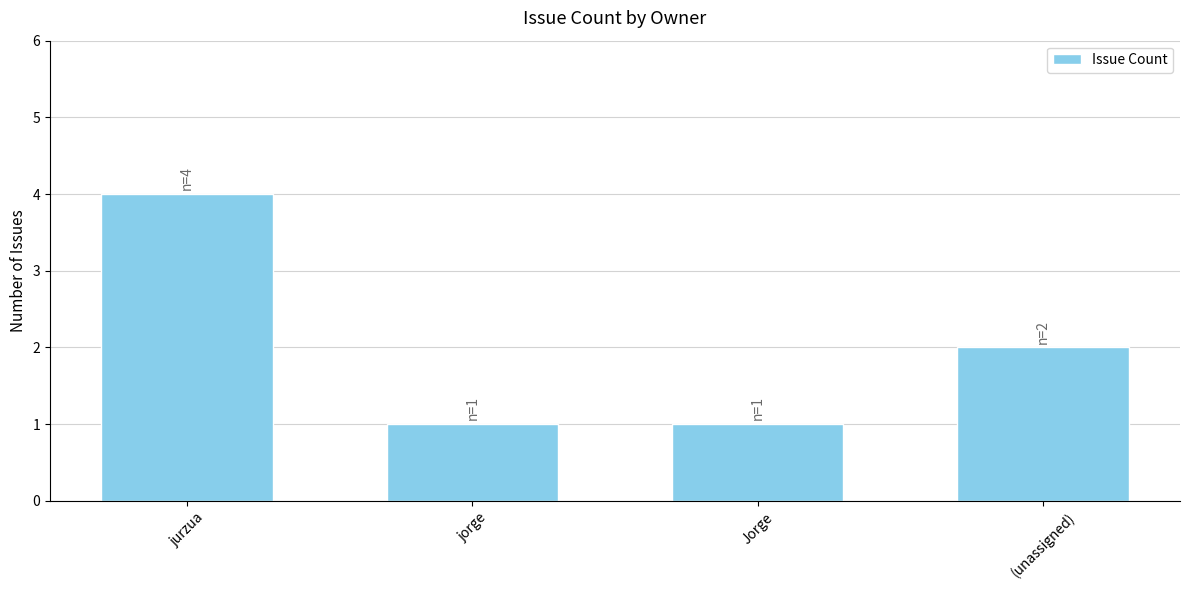

How many bars are there in total?

4